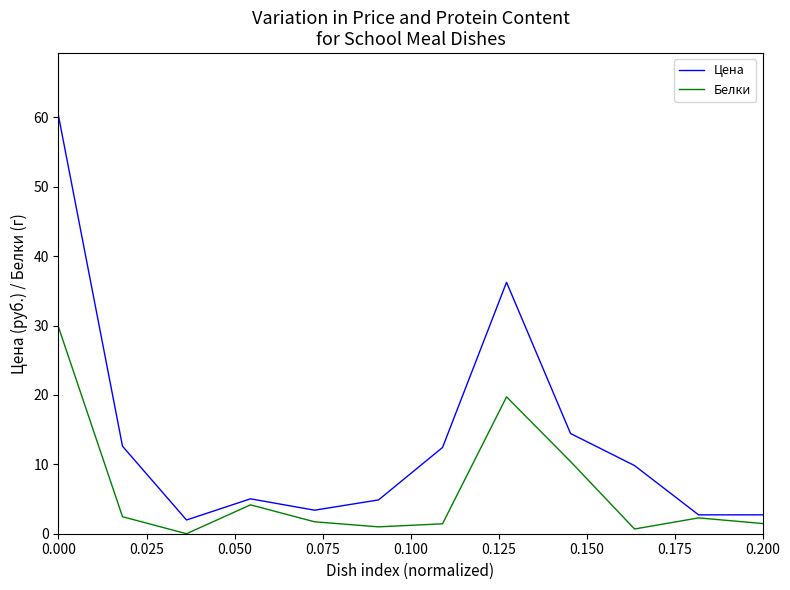

What are all the series names shown in the legend?

Цена, Белки